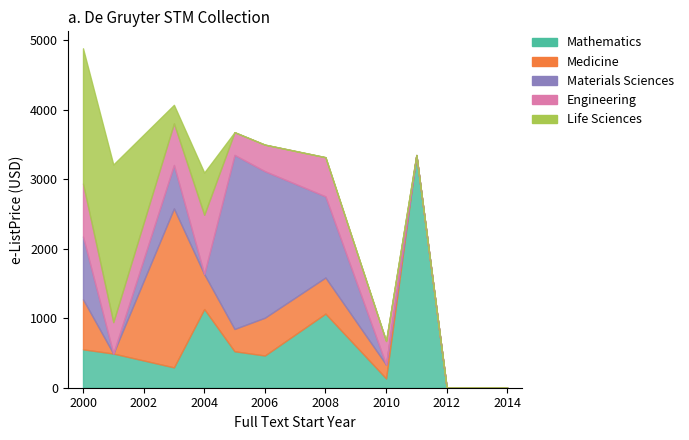

Which series has the largest total across all categories?

Mathematics